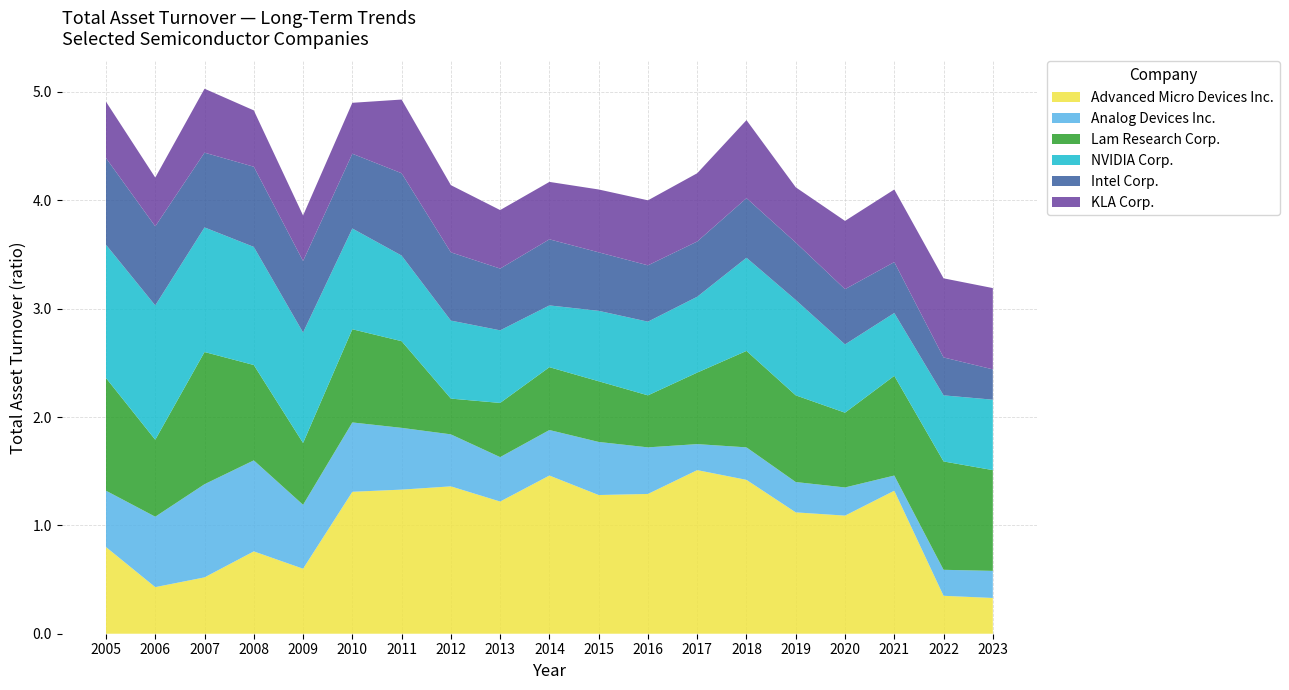

Reading left to right, what are all the values shown in this chart?

Advanced Micro Devices Inc.: 0.8	0.4	0.5	0.8	0.6	1.3	1.3	1.4	1.2	1.5	1.3	1.3	1.5	1.4	1.1	1.1	1.3	0.3	0.3
Analog Devices Inc.: 0.5	0.7	0.9	0.8	0.6	0.6	0.6	0.5	0.4	0.4	0.5	0.4	0.2	0.3	0.3	0.3	0.1	0.2	0.2
Lam Research Corp.: 1.0	0.7	1.2	0.9	0.6	0.9	0.8	0.3	0.5	0.6	0.6	0.5	0.7	0.9	0.8	0.7	0.9	1.0	0.9
NVIDIA Corp.: 1.2	1.2	1.1	1.1	1.0	0.9	0.8	0.7	0.7	0.6	0.7	0.7	0.7	0.9	0.9	0.6	0.6	0.6	0.7
Intel Corp.: 0.8	0.7	0.7	0.7	0.7	0.7	0.8	0.6	0.6	0.6	0.5	0.5	0.5	0.6	0.5	0.5	0.5	0.3	0.3
KLA Corp.: 0.5	0.5	0.6	0.5	0.4	0.5	0.7	0.6	0.5	0.5	0.6	0.6	0.6	0.7	0.5	0.6	0.7	0.7	0.8